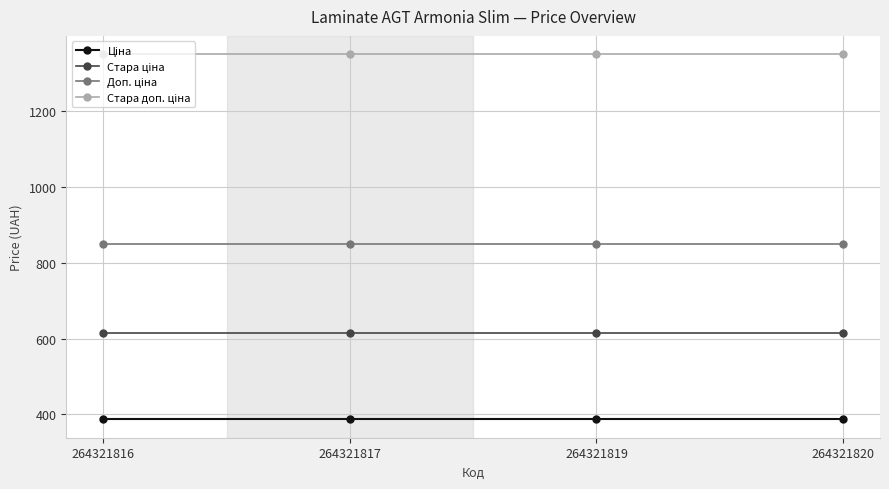

At how many categories does at least one series exceed 836?

4